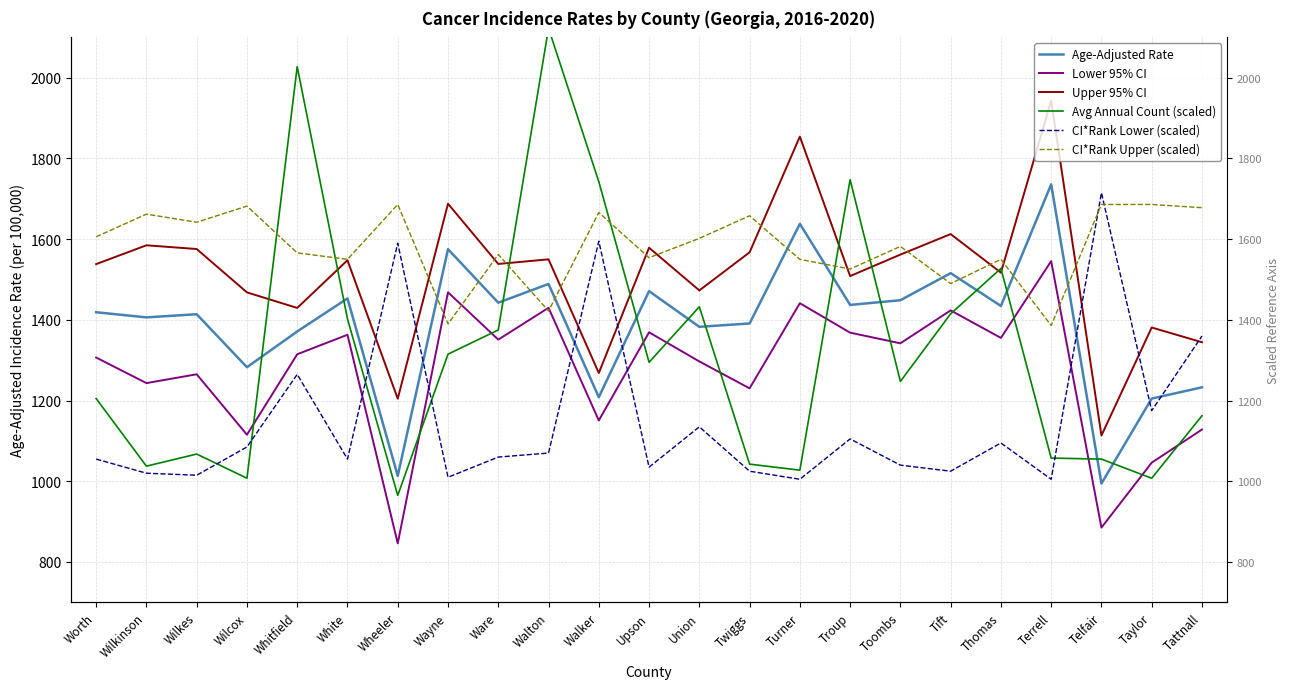

True or false: Lower 95% CI and Upper 95% CI intersect in this chart.

False